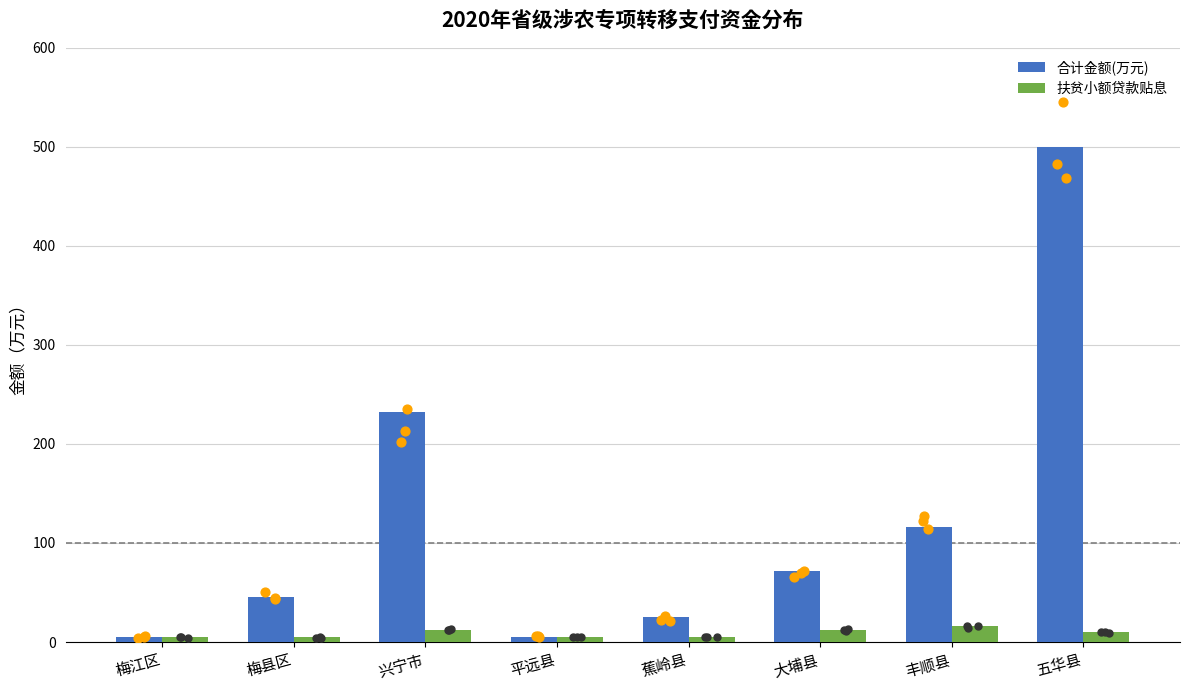

Which series has the largest total across all categories?

合计金额(万元)